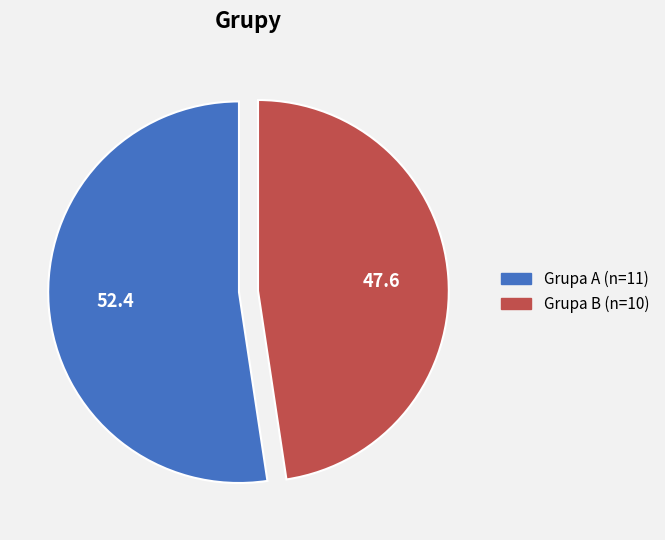

Combined, do Grupa A and Grupa B account for over 50%?

Yes